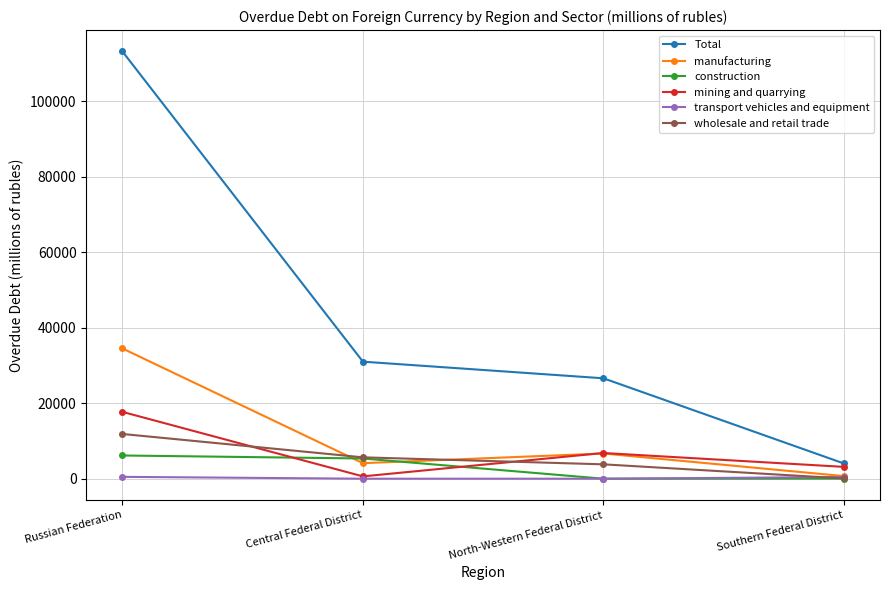

True or false: Total and wholesale and retail trade cross at least once.

False